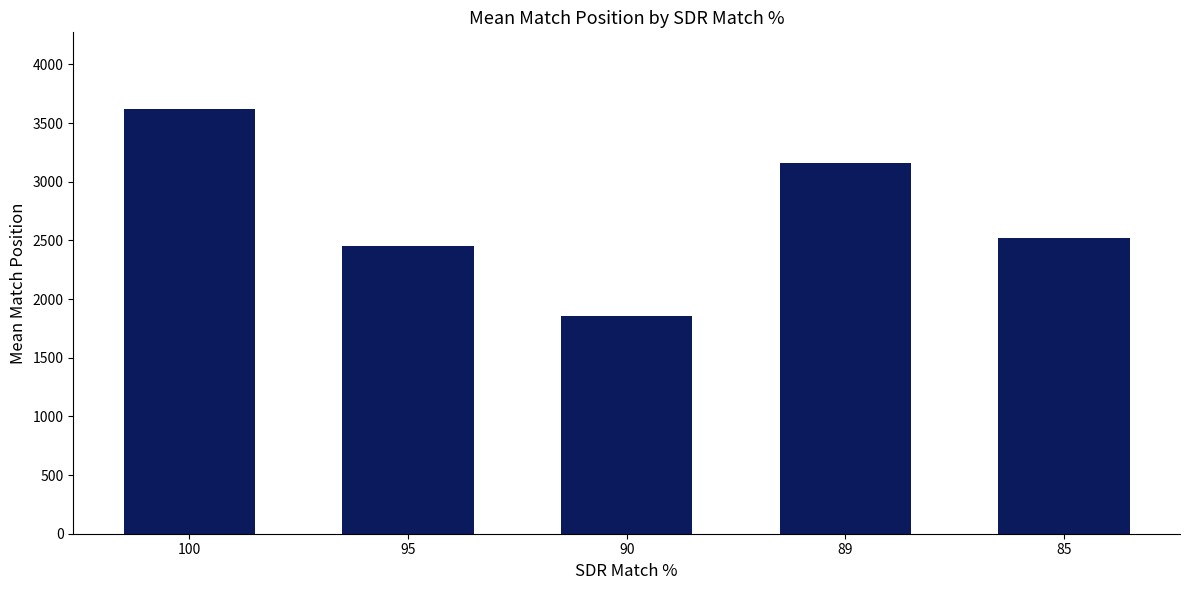

Between 90 and 100, which is larger?

100